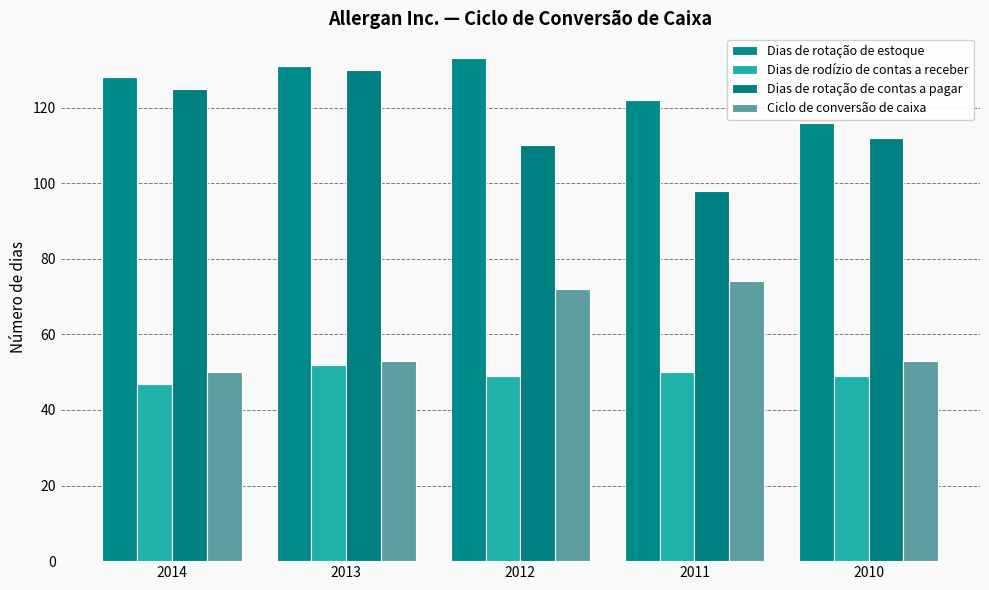

How many bars are there in total?

20